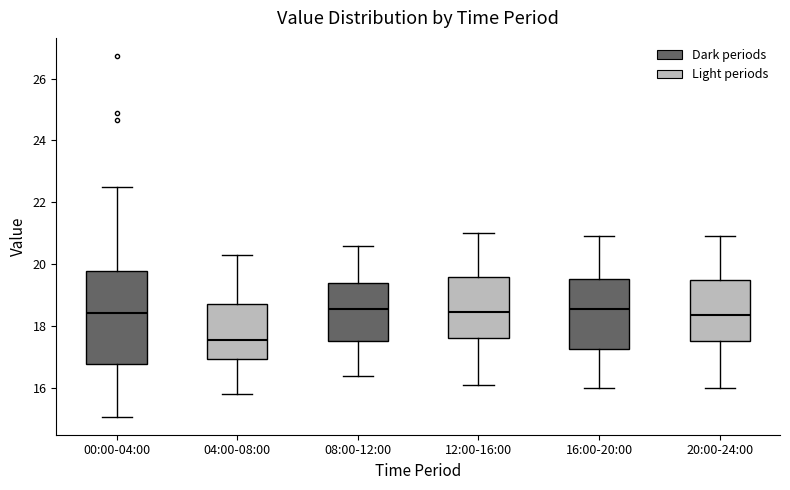

Where does the upper whisker of the box for 16:00-20:00 end on the y-axis? The values are not printed on the chart, so give them approximately, as read against the axis.

21.0